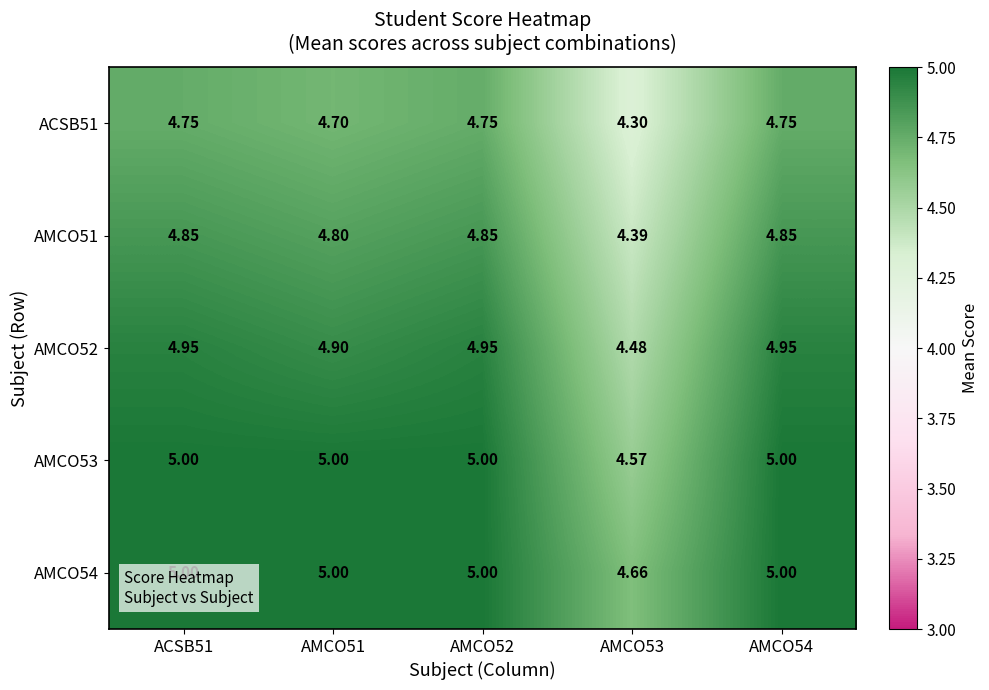

Is the value of AMCO54 at AMCO54 greater than the value of AMCO52 at AMCO54?

Yes